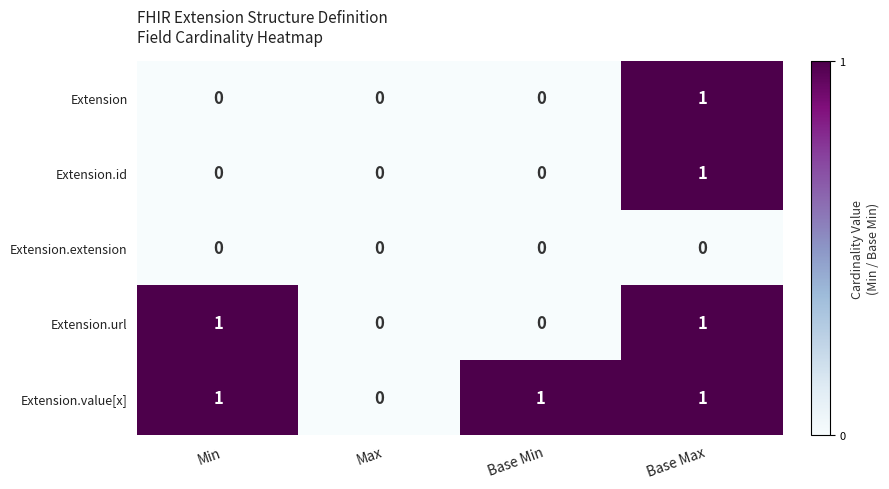

Which series has the largest total across all categories?

Extension.value[x]